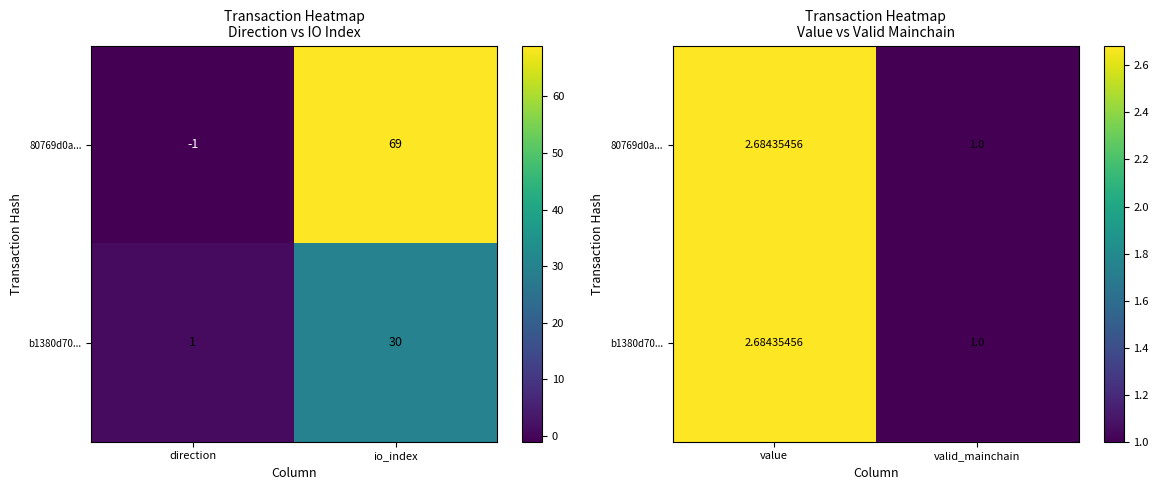

The value of b1380d70... at value is 0.8. True or false?

False